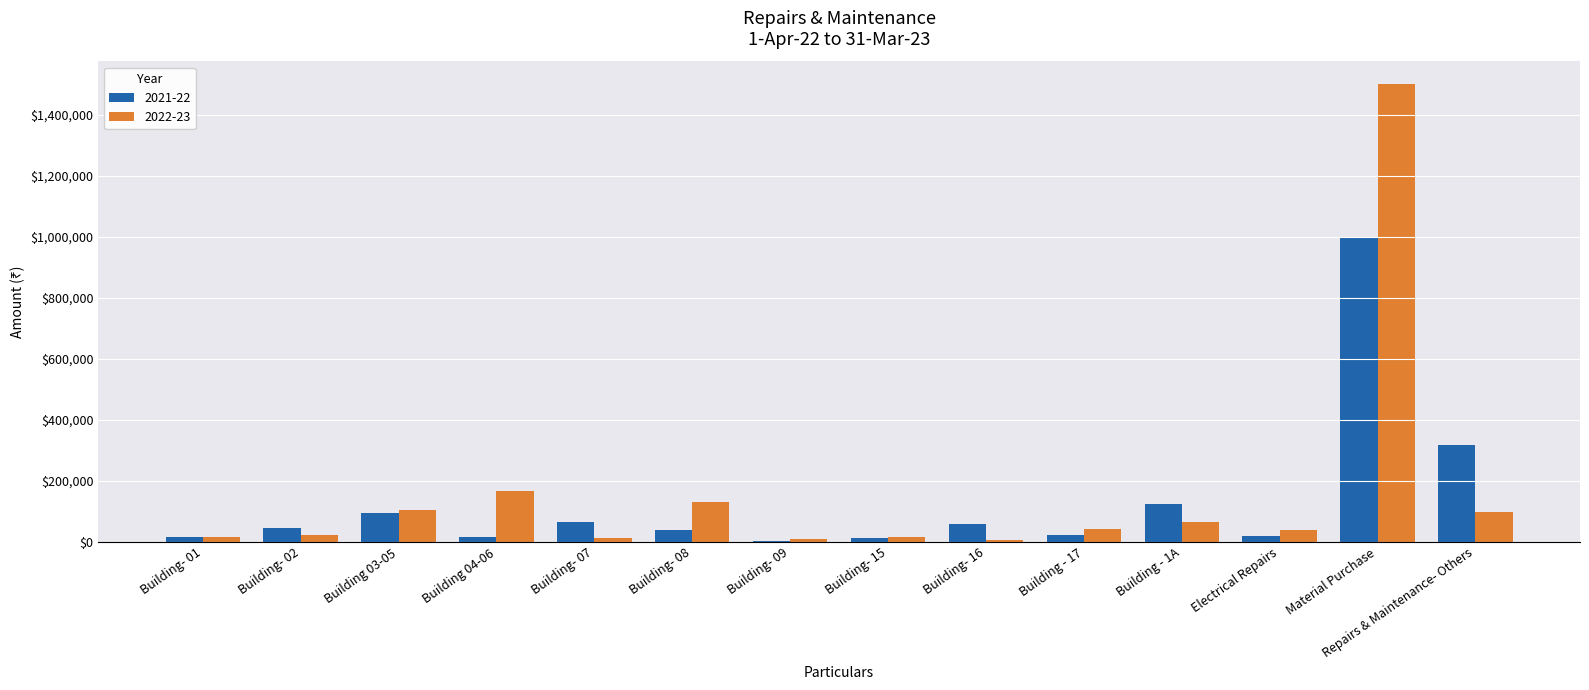

Is the value of 2022-23 at Building 03-05 greater than the value of 2021-22 at Building - 17?

Yes